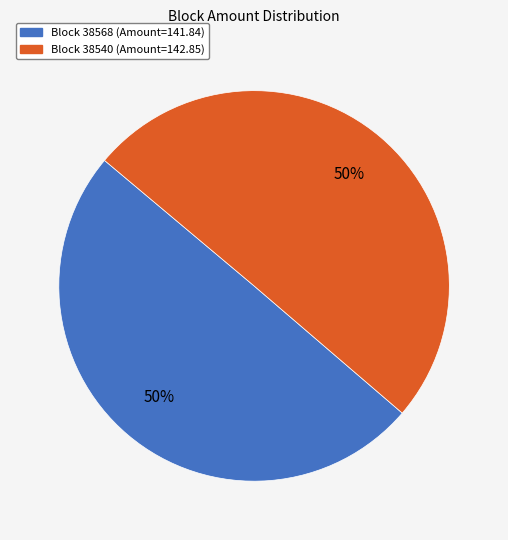

To the nearest percent, what is the average slice percentage?

50%